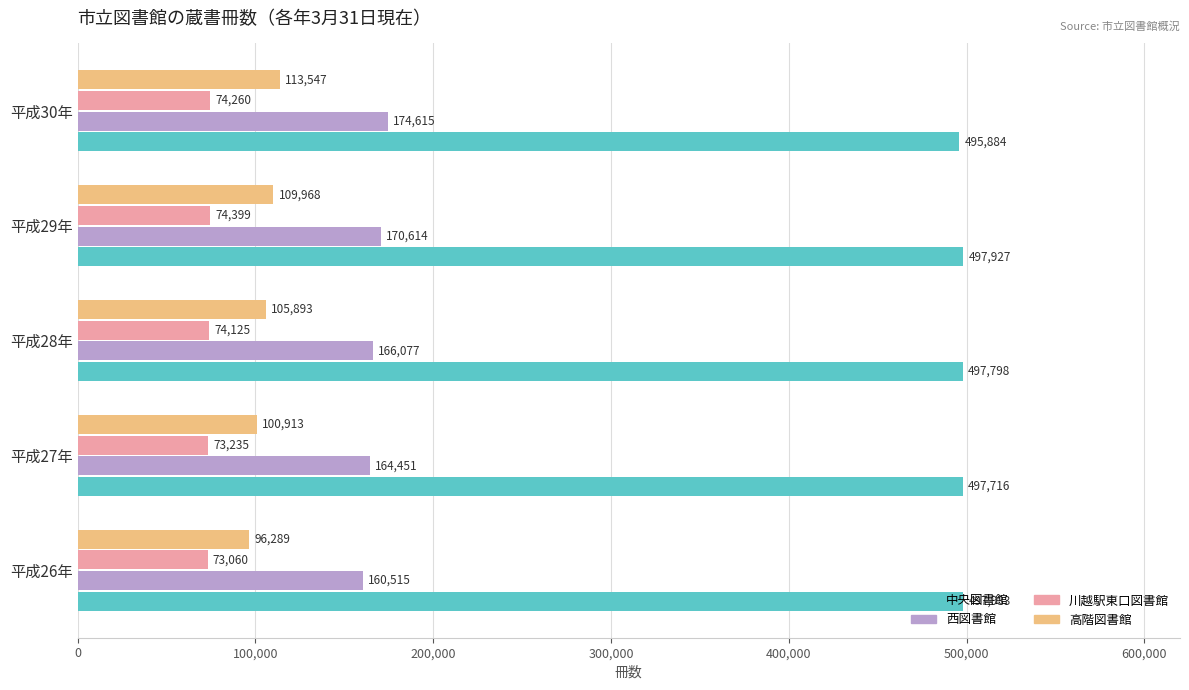

How many series are shown in this chart?

4